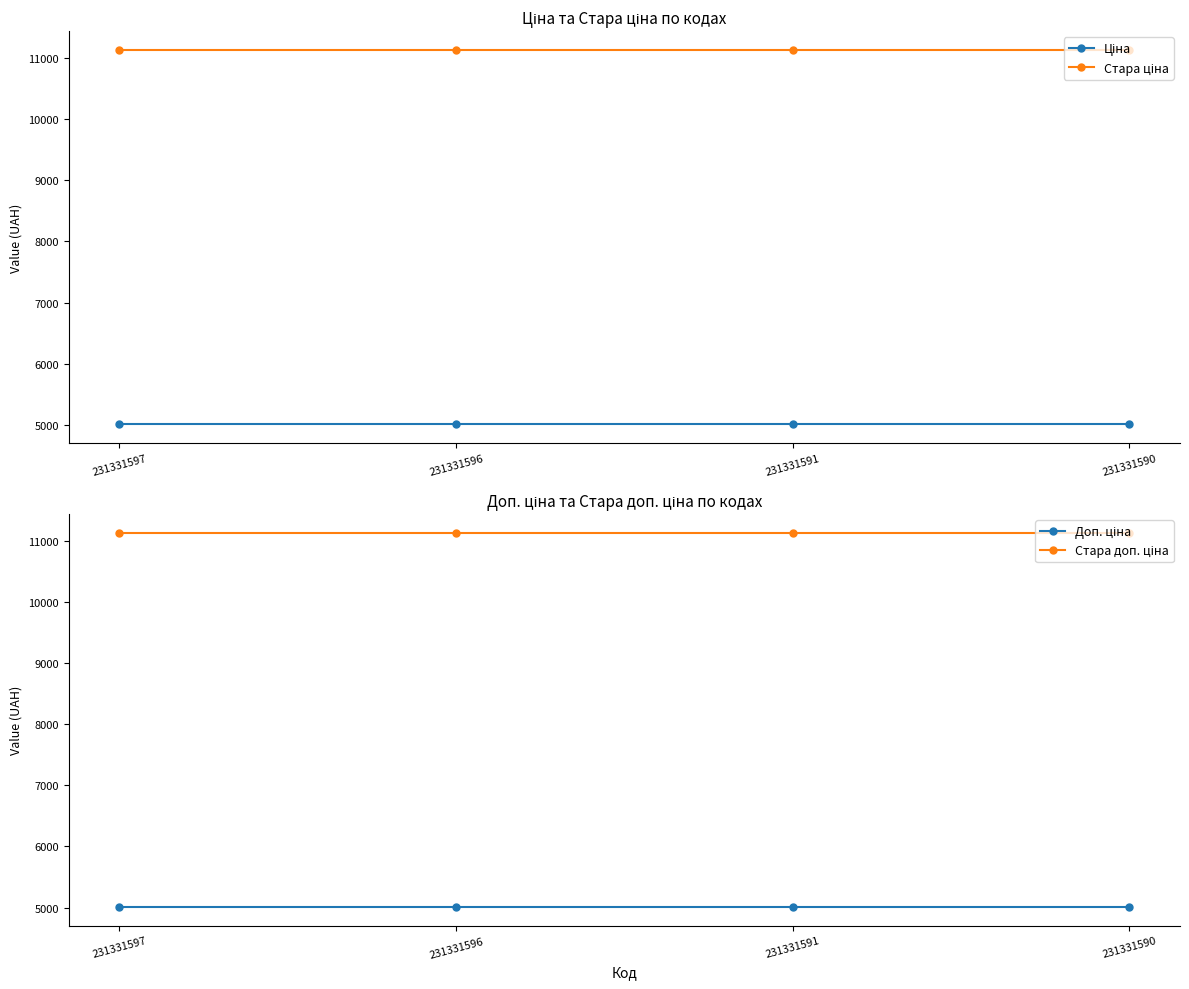

What is the sum of all Стара доп. ціна values?

44525.3